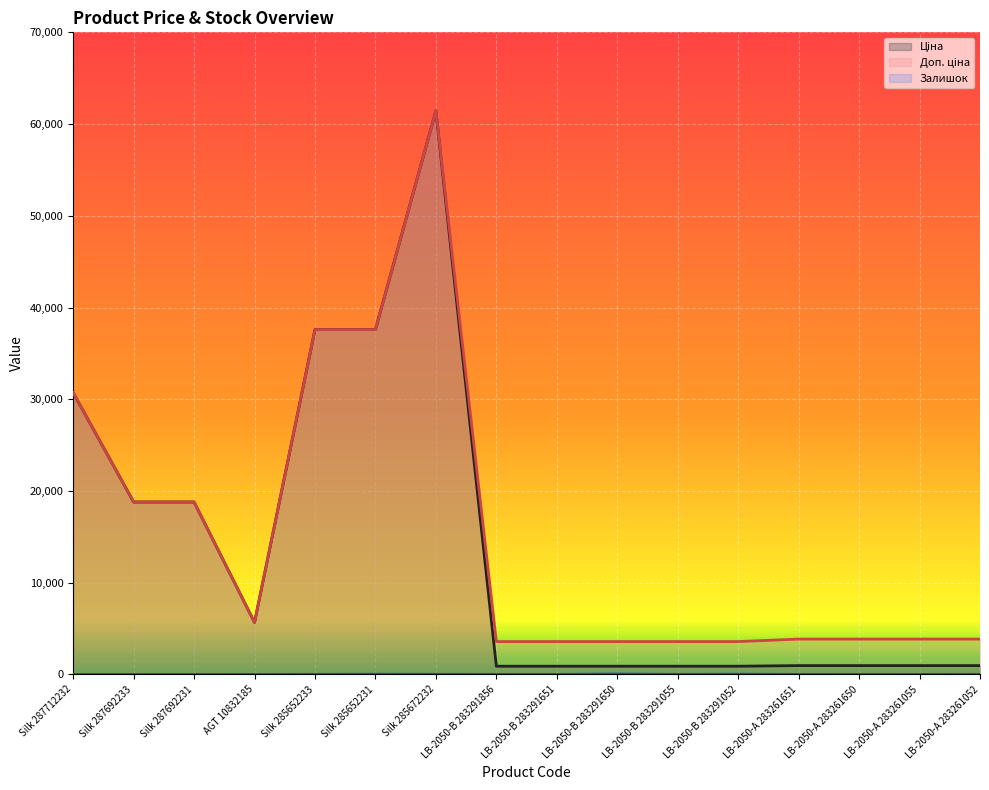

Where is the first local maximum for Ціна?

Silk 285672232